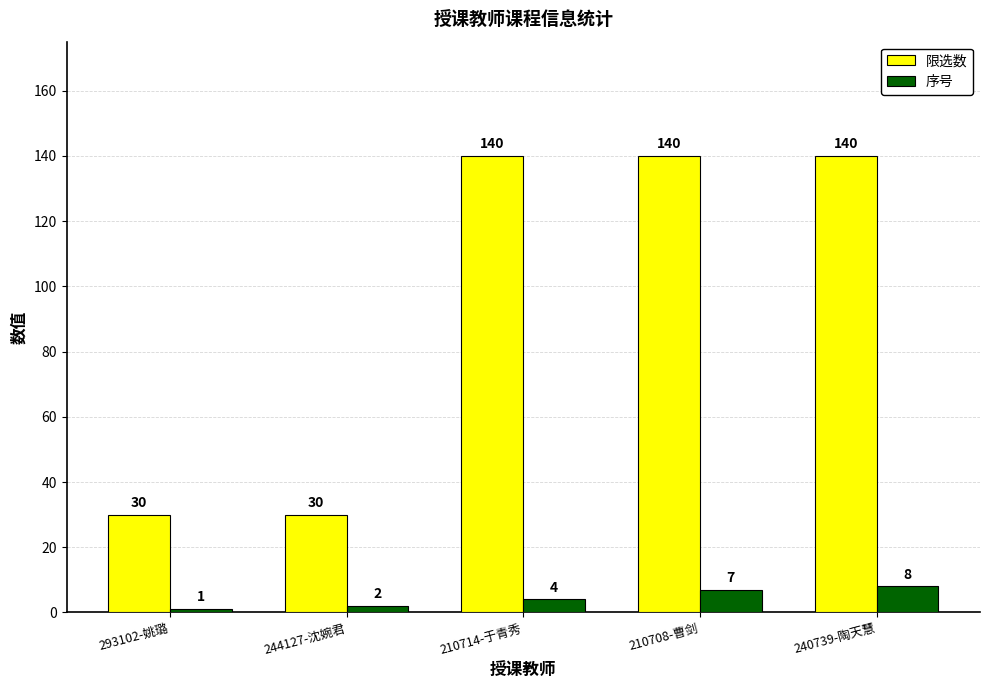

Is it true that 限选数 equals 203 at 240739-陶天慧?

False